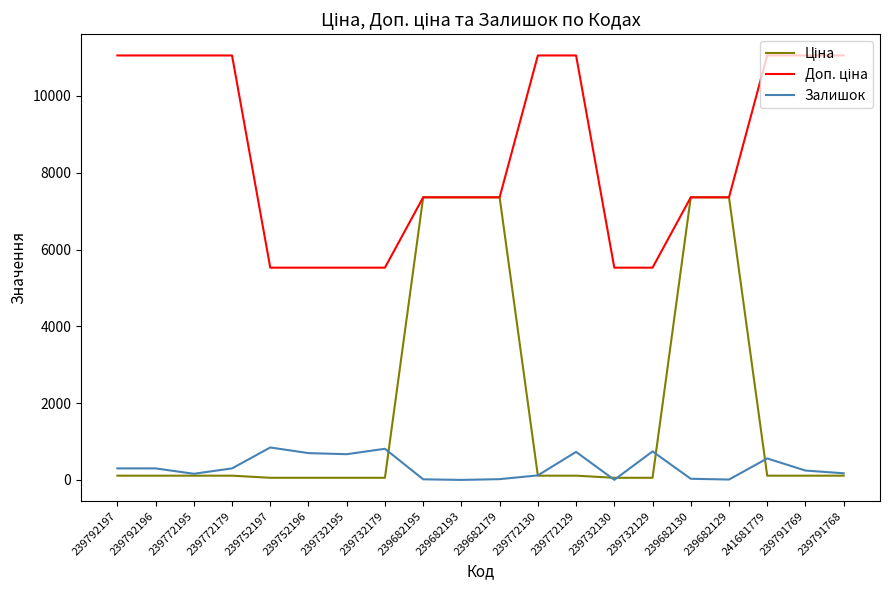

What is the maximum value for Залишок?

845.0